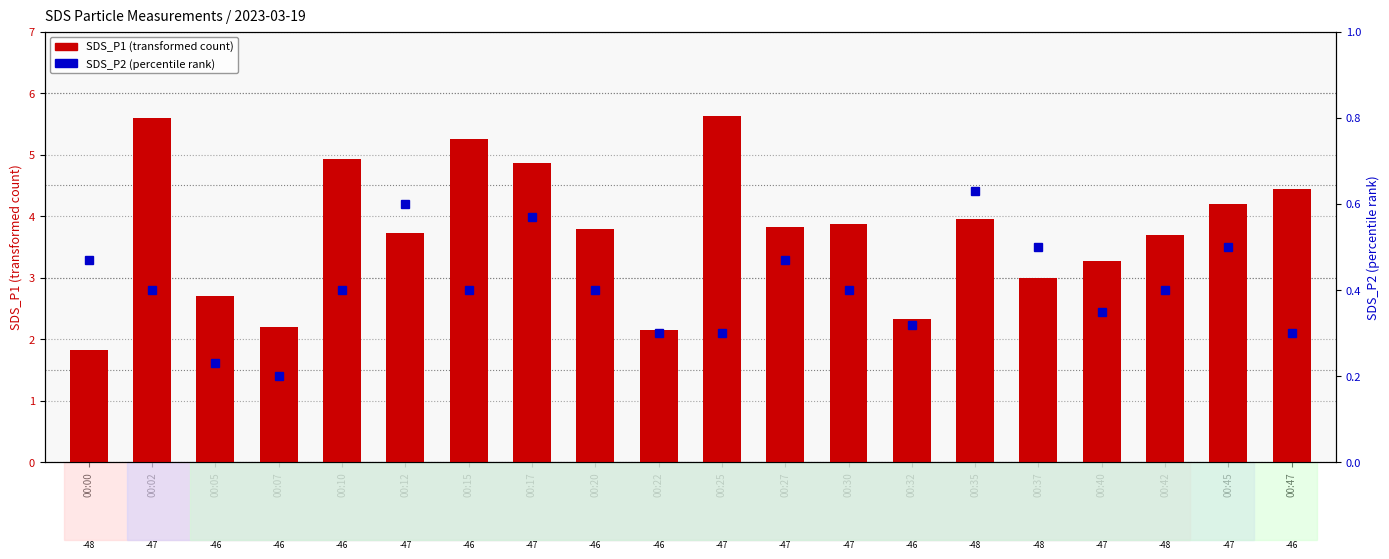

Rank the series by their maximum value, from highest to lowest.

SDS_P1 (transformed count), SDS_P2 (percentile rank)